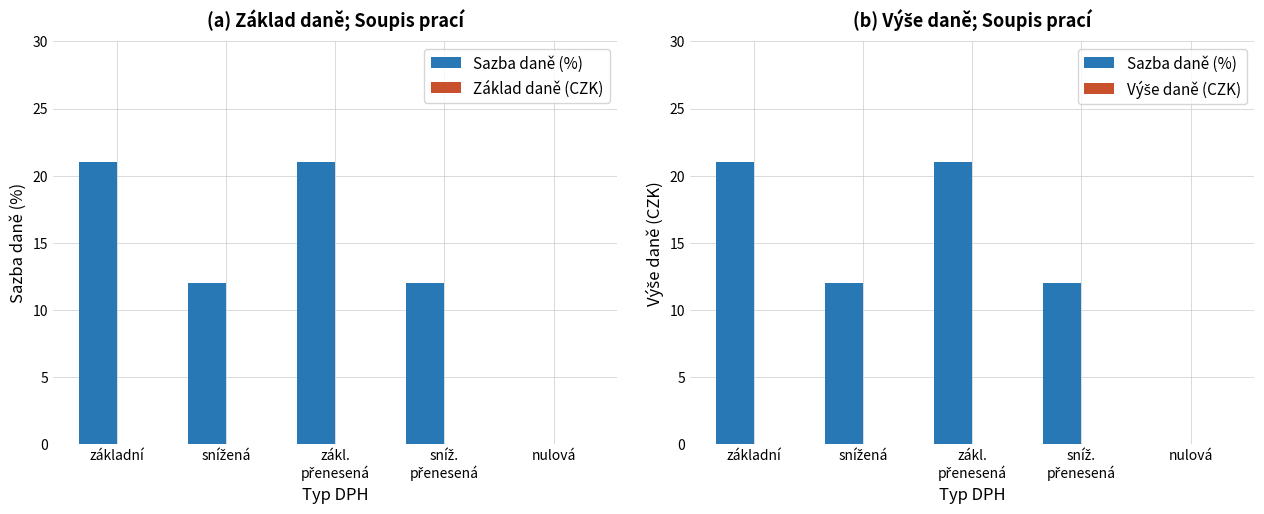

Reading right to left, transcribe all the data shown in this chart.

Sazba daně (%): 0	12	21	12	21
Základ daně (CZK): 0	0	0	0	0
Výše daně (CZK): 0	0	0	0	0